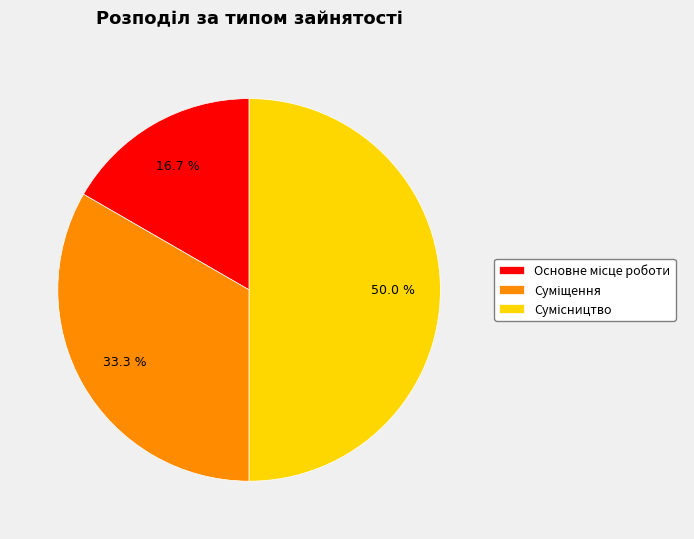

Which slice is the largest?

Сумісництво